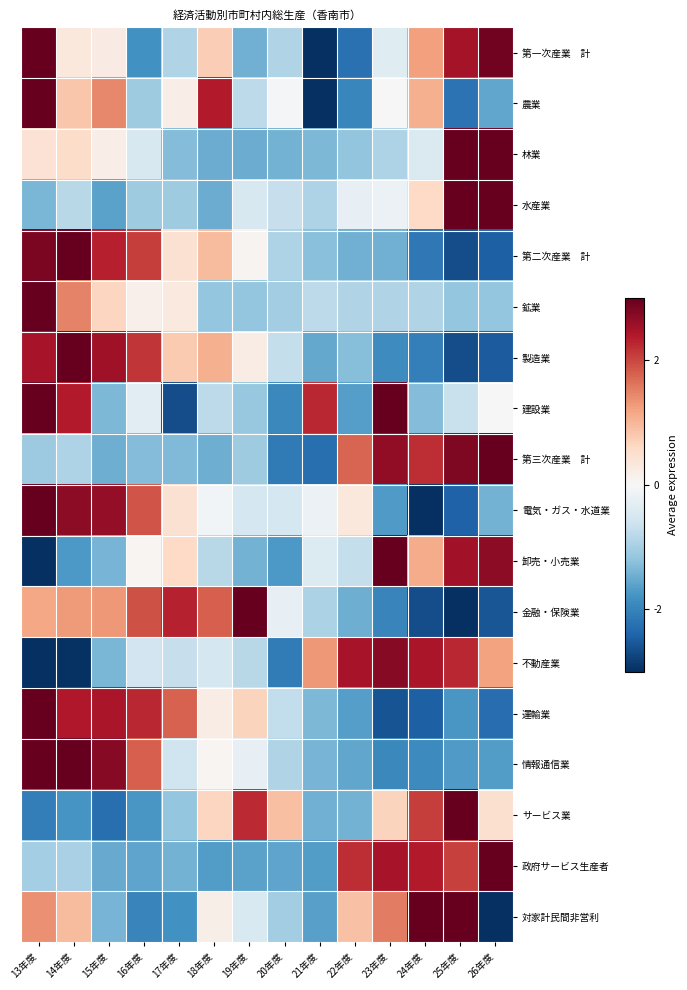

What is the greatest value displayed?

6.6